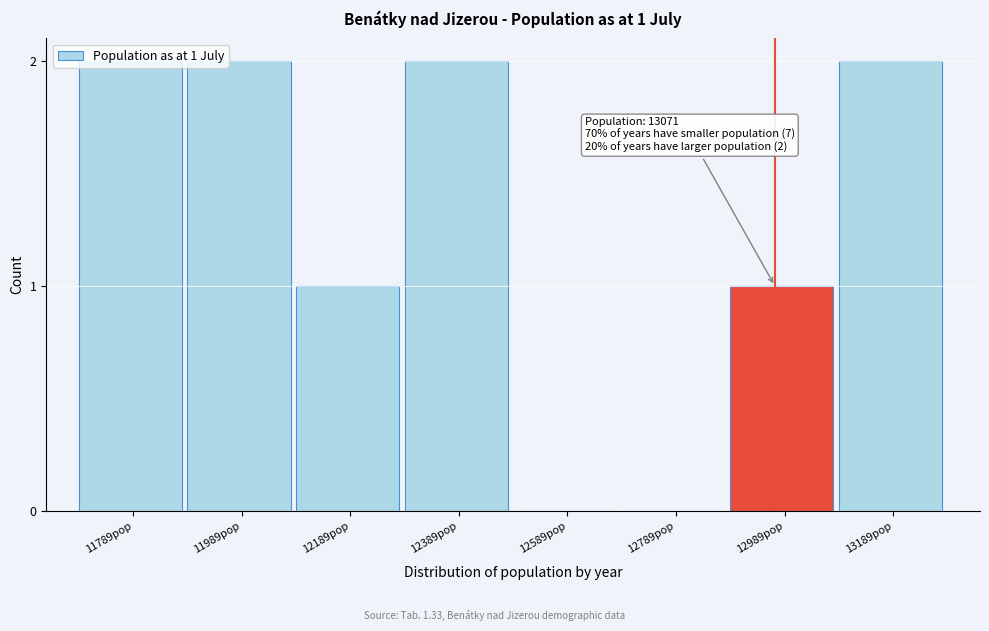

Which has a higher value, 12189pop or 11989pop?

11989pop